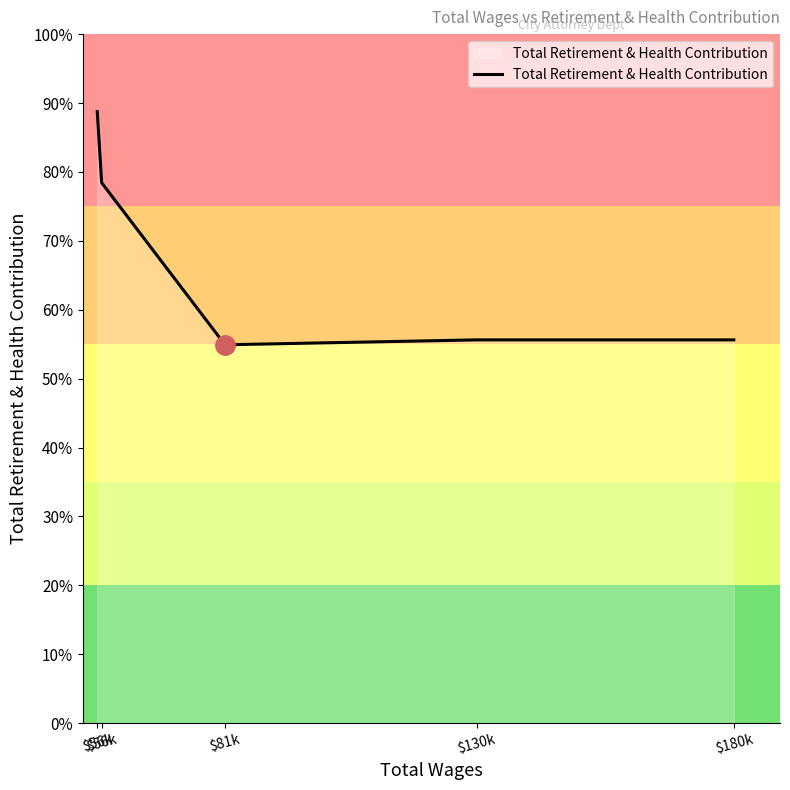

Which has a higher value, $130k or $81k?

$130k